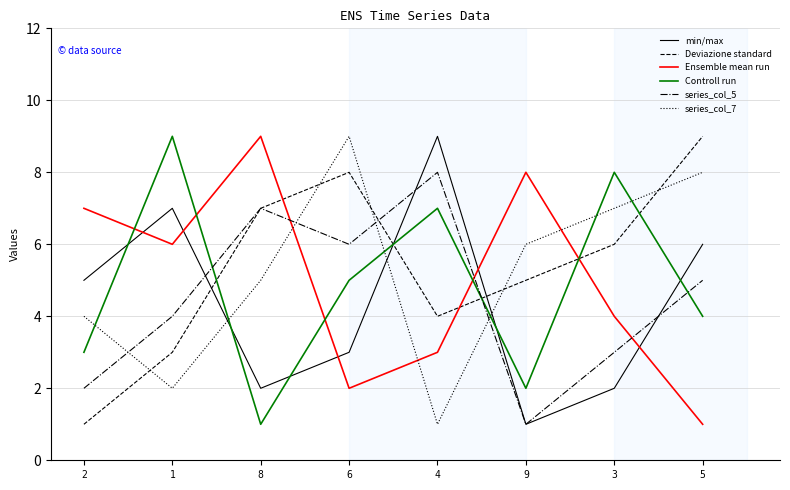

Which series changed the most between 4 and 3?

min/max